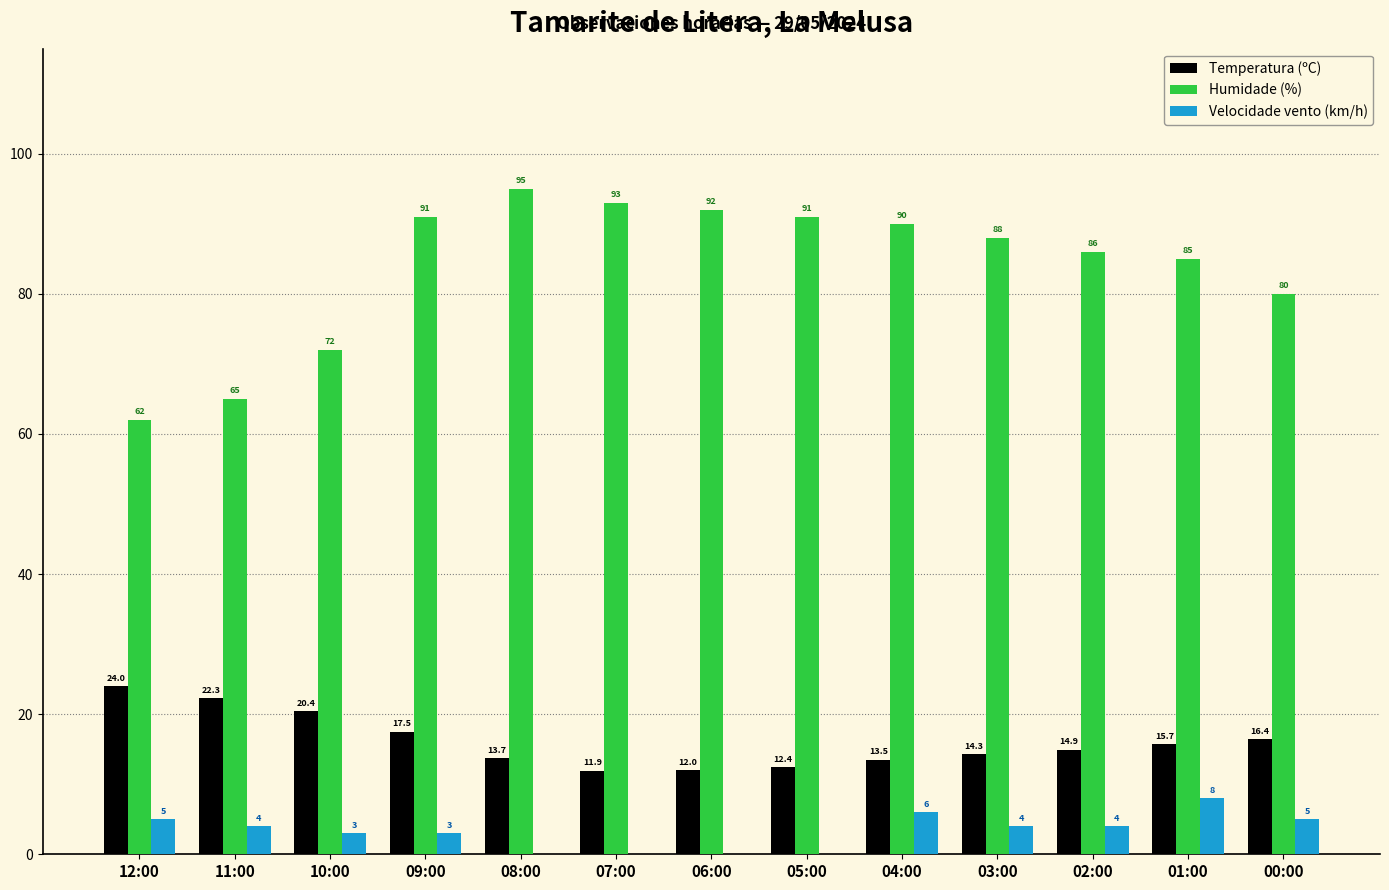

What is the sum of all Velocidade vento (km/h) values?

42.0